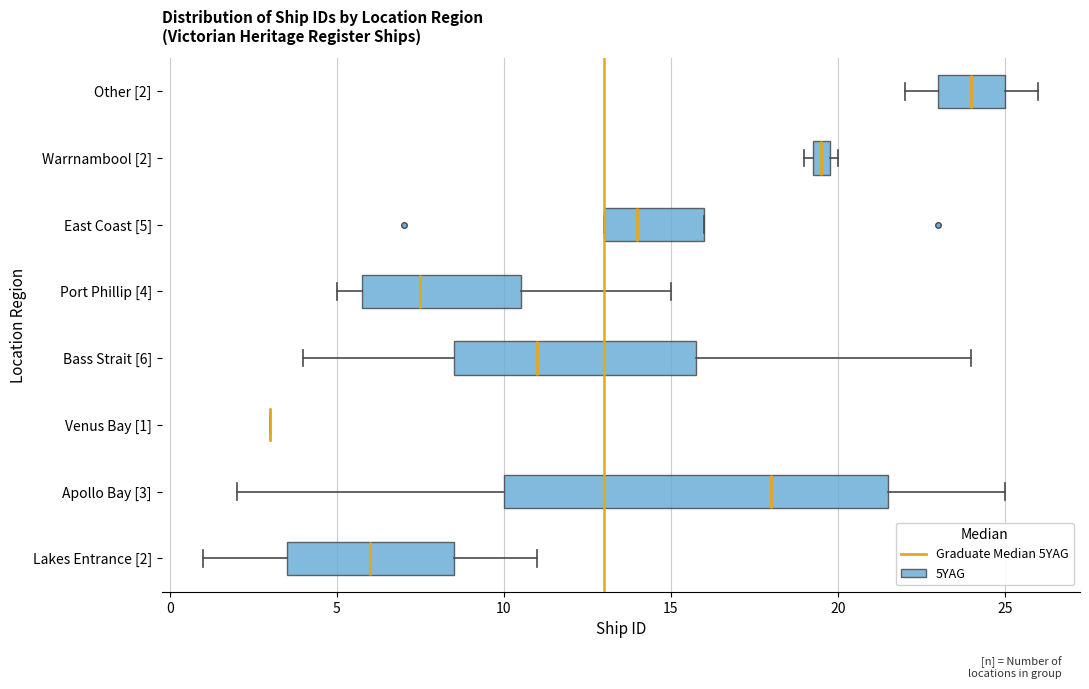

Where is the left edge of the box for East Coast [5] on the x-axis? The values are not printed on the chart, so give them approximately, as read against the axis.

13.0